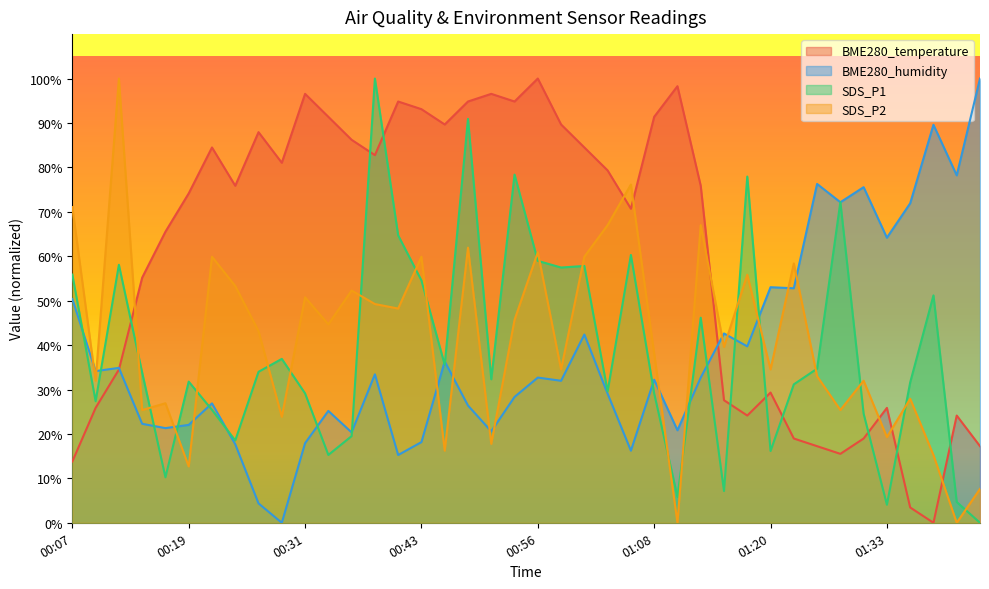

The value of SDS_P2 at 01:28 is 25.4. True or false?

True